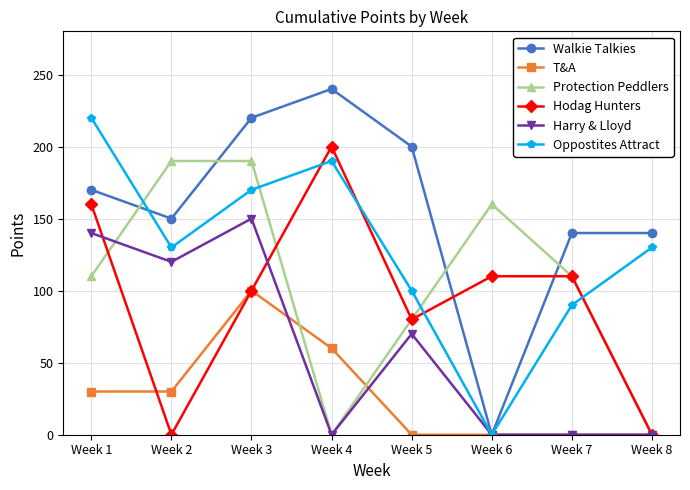

Which series has the largest total across all categories?

Walkie Talkies